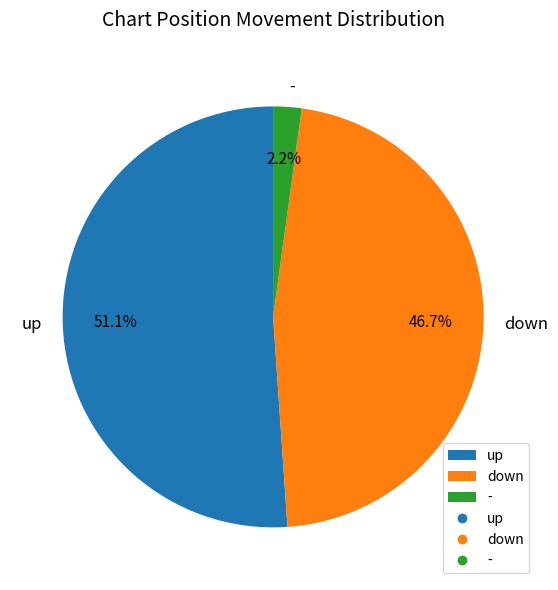

Between up and -, which is larger?

up